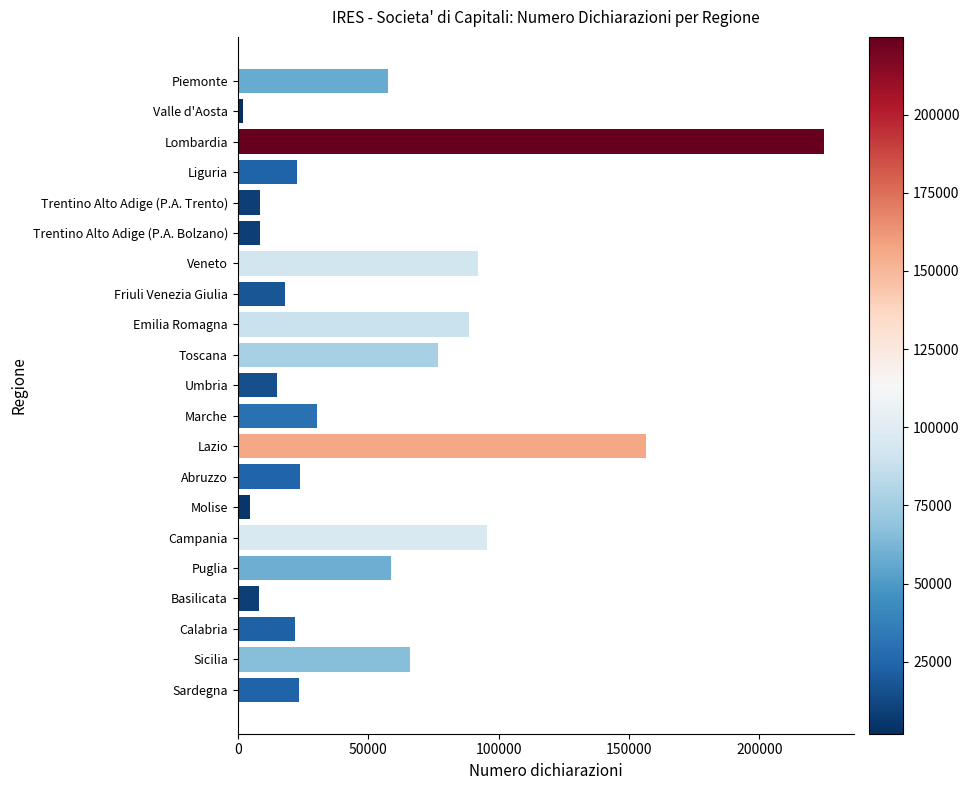

Approximately how many times larger is the value at Friuli Venezia Giulia compared to Umbria?

1.2